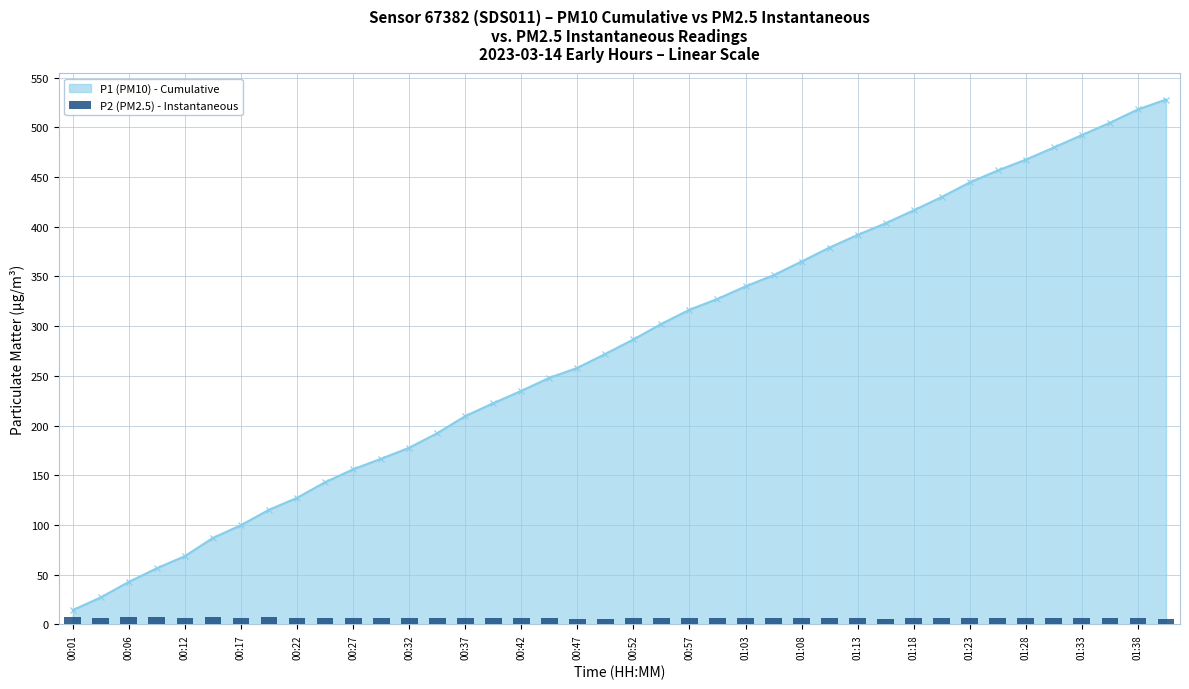

What is the minimum value shown in the chart?

5.5